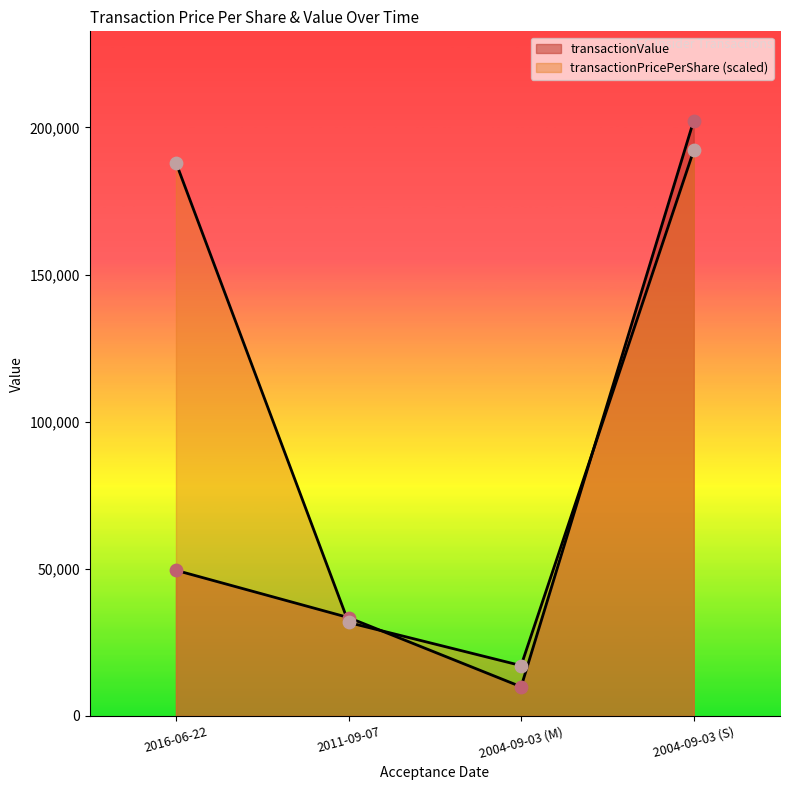

What is the total value across all series at 2016-06-22?

237550.1